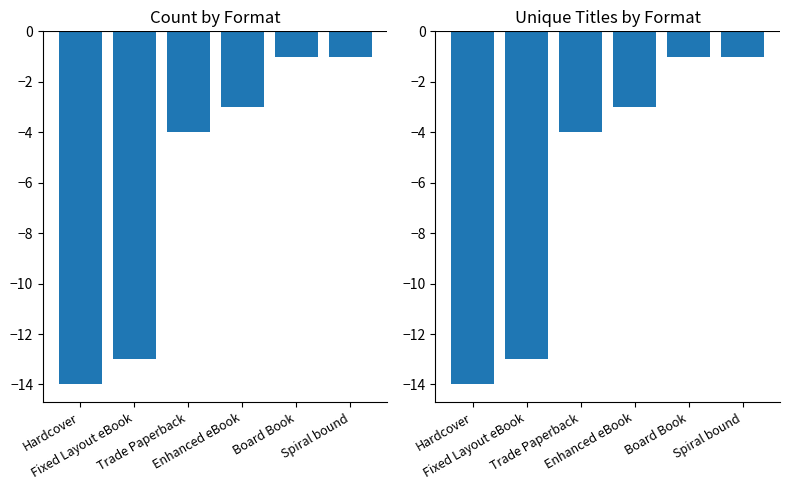

Where does the Count by Format series first go above -3?

Board Book